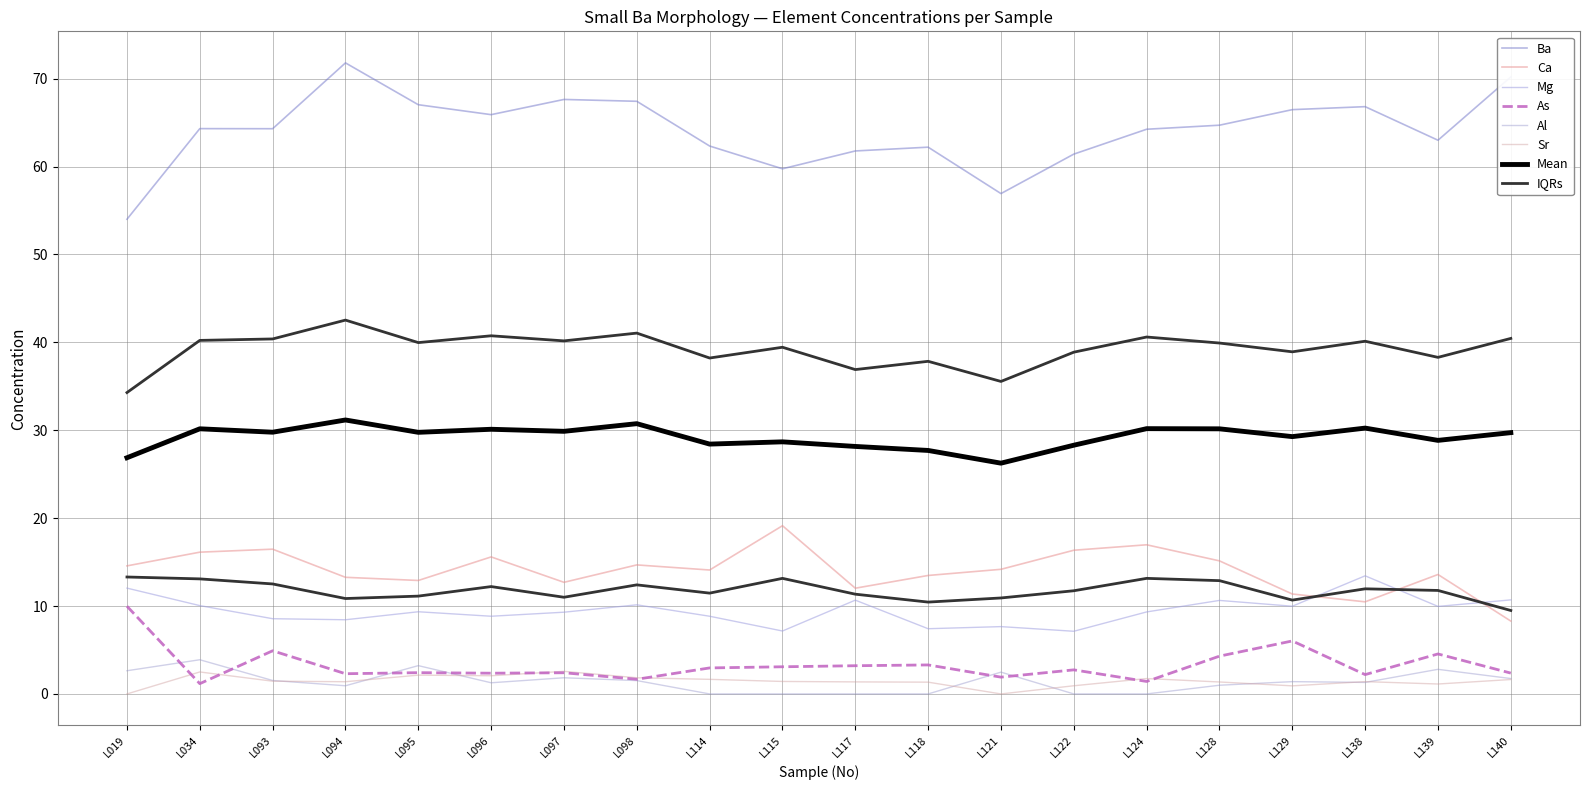

Which series changed the most between L097 and L098?

Ca